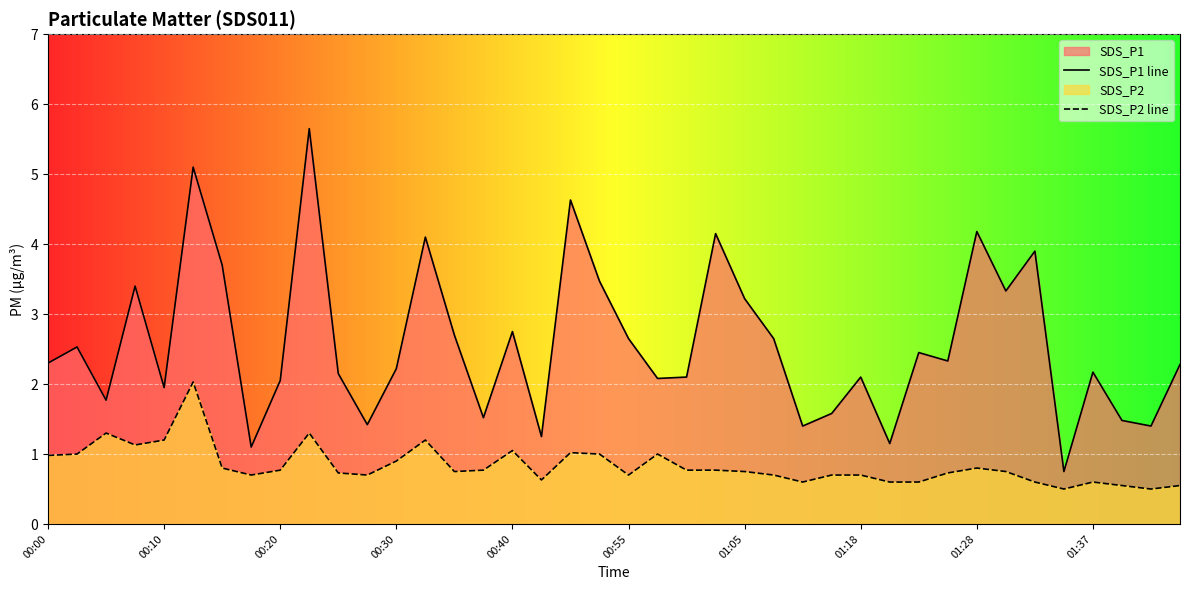

Rank the series by their maximum value, from lowest to highest.

SDS_P2 line, SDS_P1 line